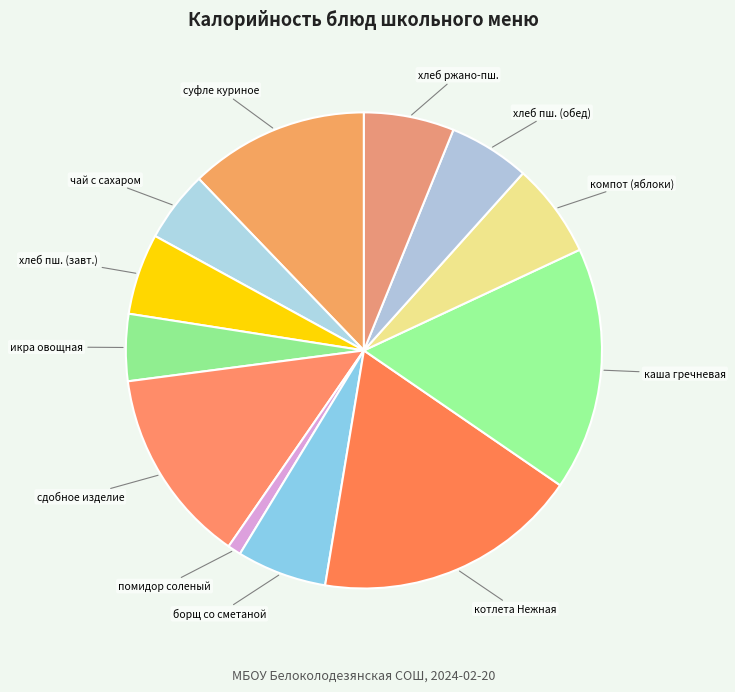

Which category has the smallest portion of the pie?

помидор соленый